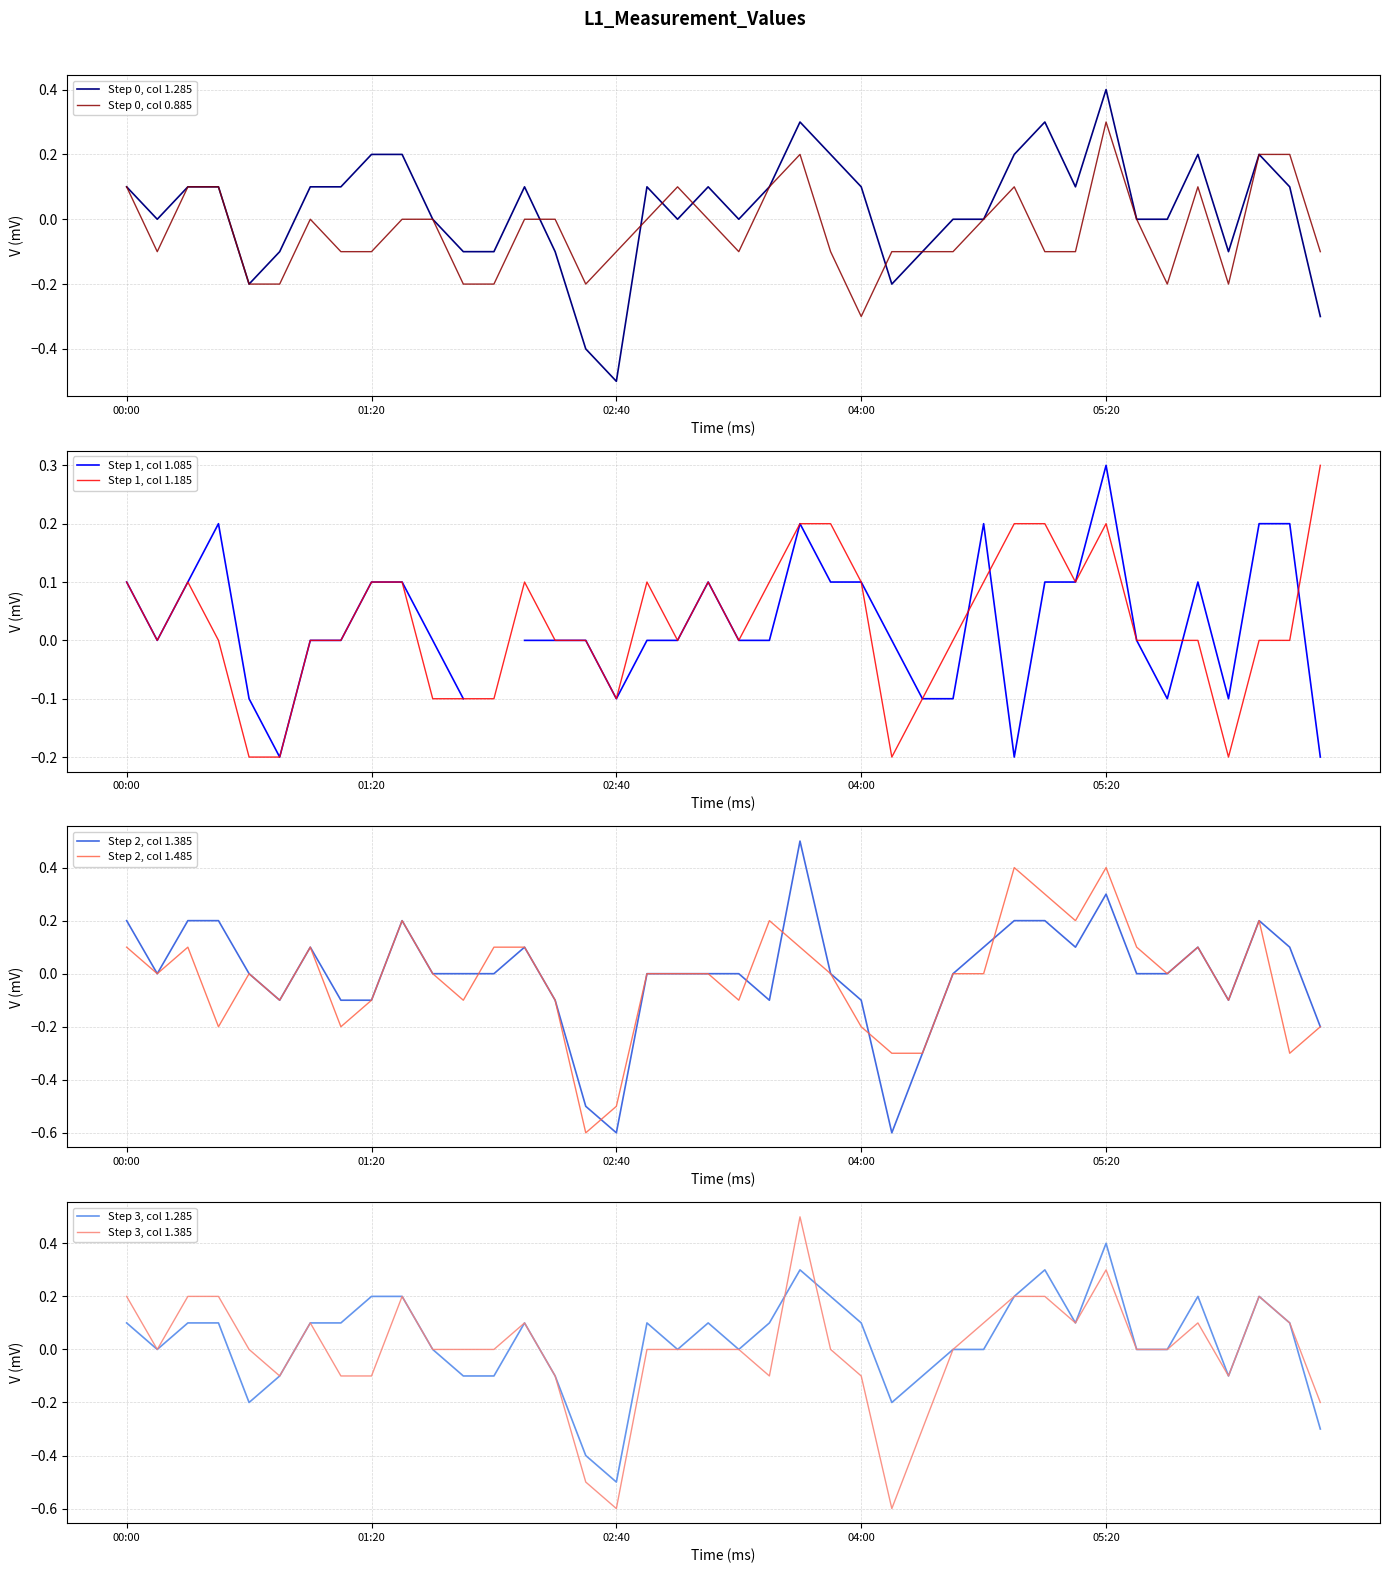

Which series changed the most between 2011/02/12 01:30 and 2011/02/12 04:50?

1.485